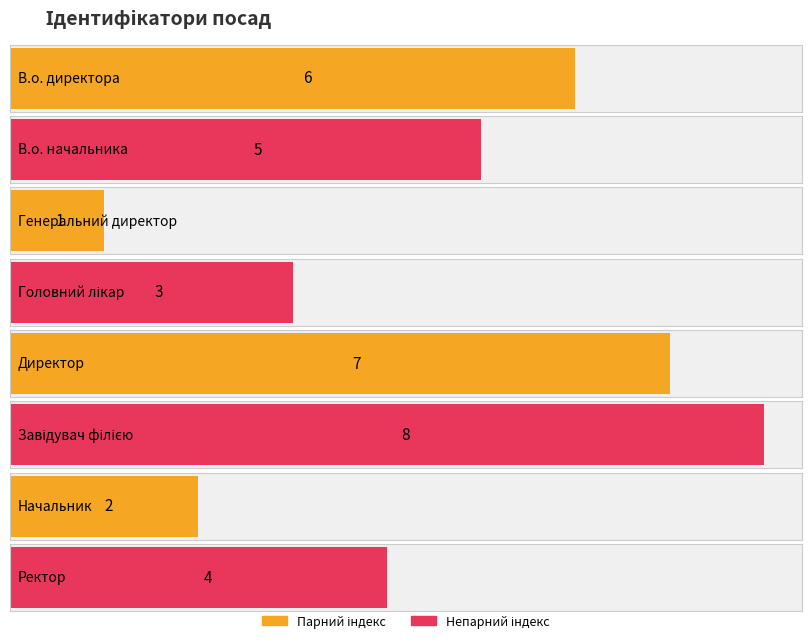

At which label does the data first exceed 5?

В.о. директора